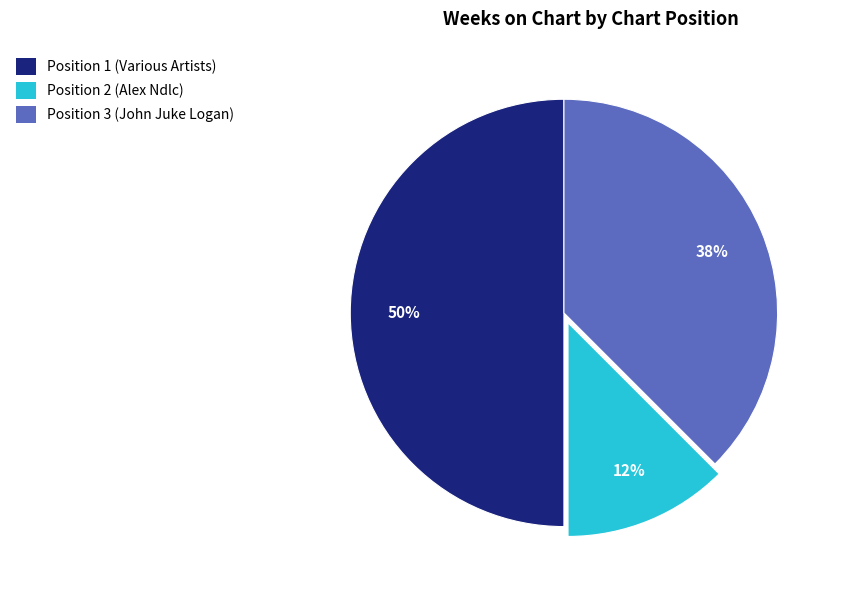

How many segments does this pie chart have?

3